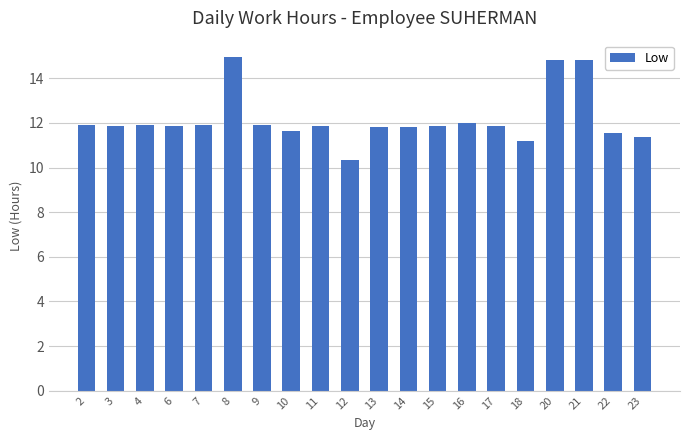

Between 8 and 7, which is larger?

8